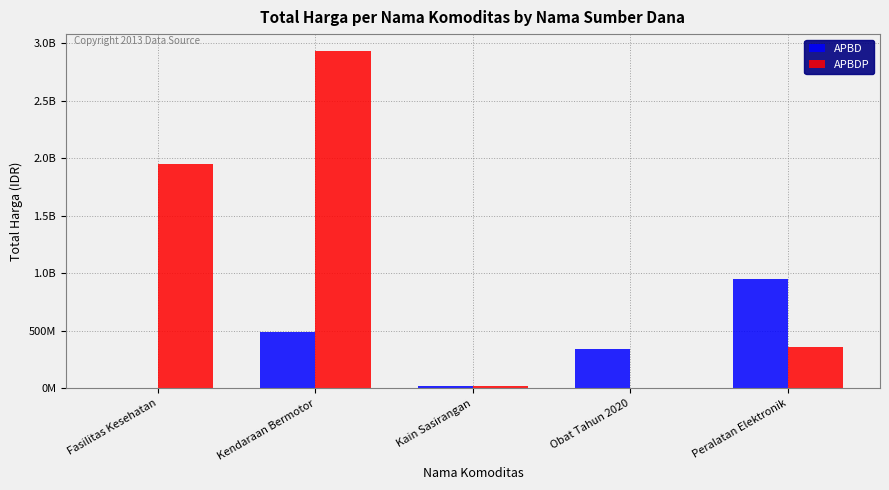

The value of APBD at Kendaraan Bermotor is 493000000. True or false?

True